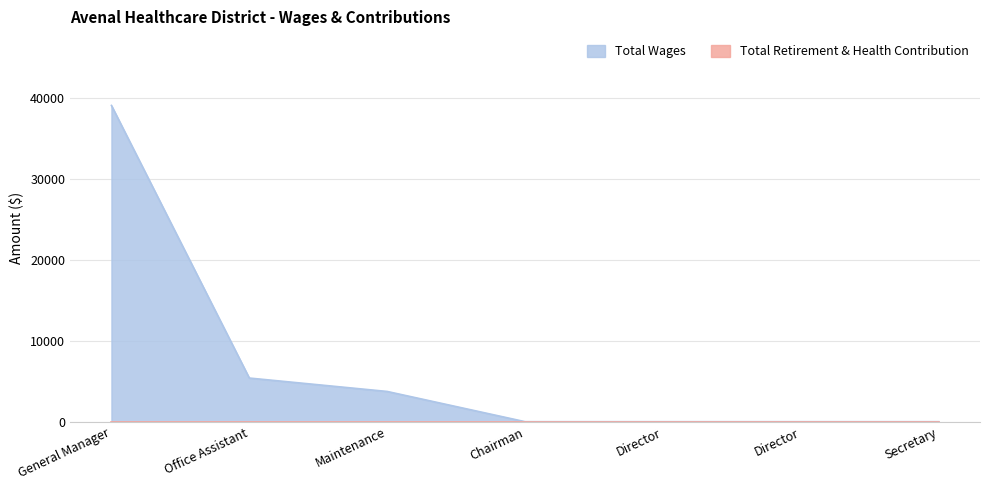

How many data points does each series have?

7